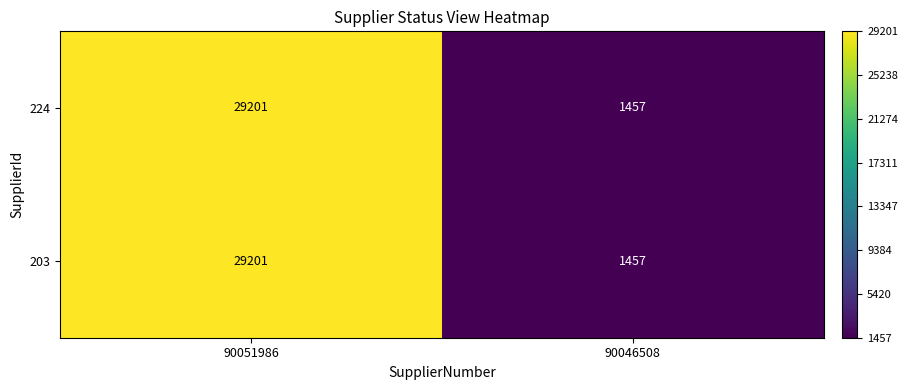

Reading left to right, what are all the values shown in this chart?

224: 29201	1457
203: 29201	1457